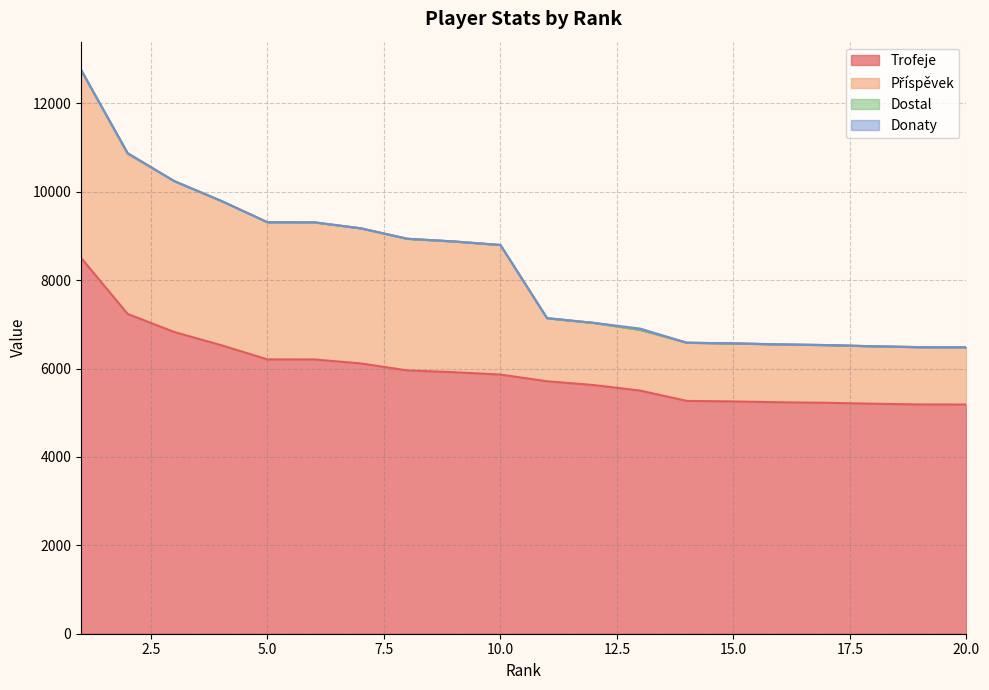

Reading left to right, extract all data points from this chart.

Trofeje: 1=8504	2=7235	3=6826	4=6530	5=6206	6=6205	7=6115	8=5957	9=5916	10=5863	11=5711	12=5626	13=5500	14=5267	15=5255	16=5236	17=5224	18=5203	19=5187	20=5185
Příspěvek: 1=4252	2=3617	3=3413	4=3265	5=3103	6=3102	7=3057	8=2978	9=2958	10=2931	11=1427	12=1406	13=1375	14=1316	15=1313	16=1309	17=1306	18=1300	19=1296	20=1296
Dostal: 1=0	2=20	3=0	4=0	5=0	6=0	7=0	8=0	9=0	10=0	11=0	12=0	13=0	14=0	15=0	16=0	17=0	18=0	19=0	20=0
Donaty: 1=0	2=0	3=0	4=0	5=0	6=0	7=0	8=0	9=0	10=0	11=0	12=0	13=28	14=0	15=0	16=0	17=0	18=0	19=0	20=0